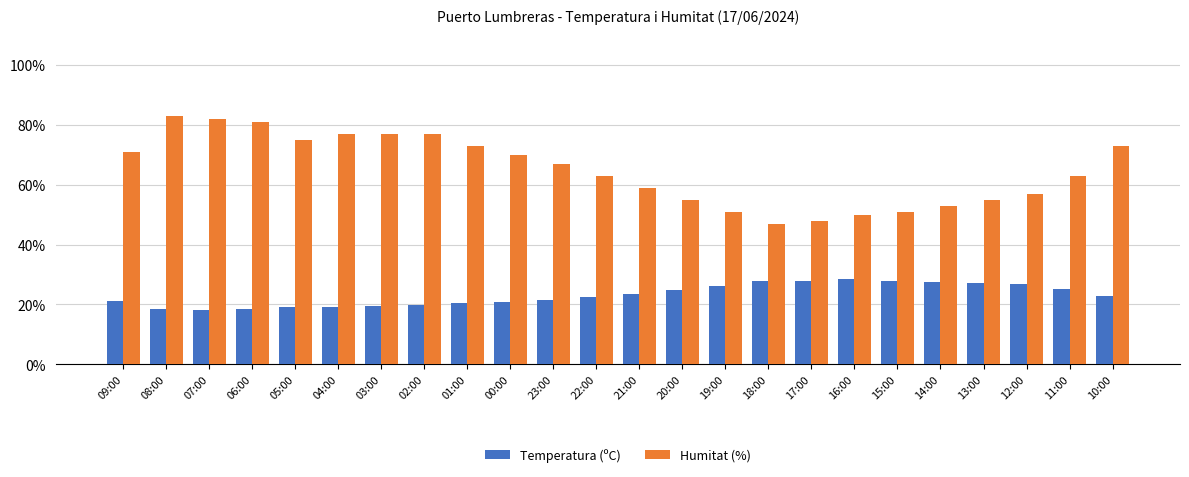

What is the label of the 12th bar from the left?

22:00